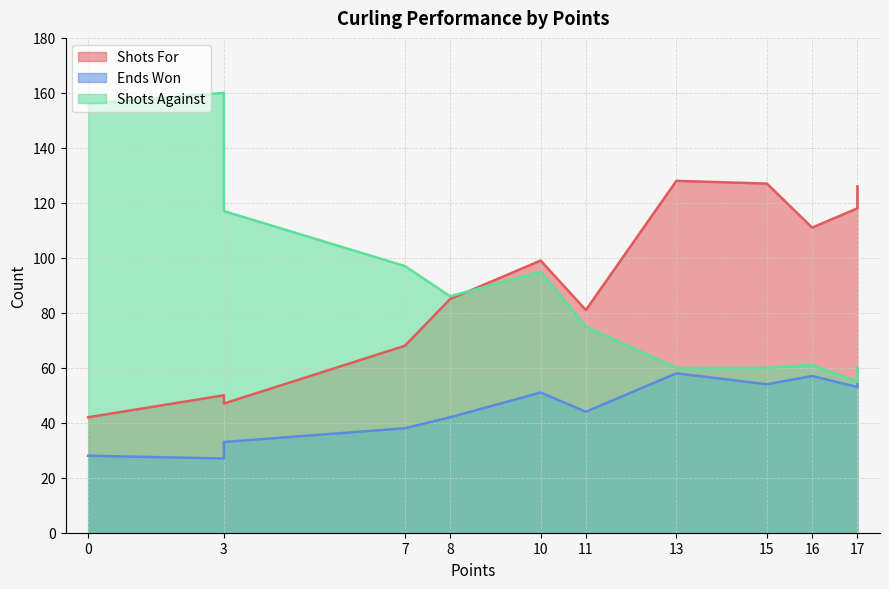

True or false: Shots Against and Shots For intersect in this chart.

True